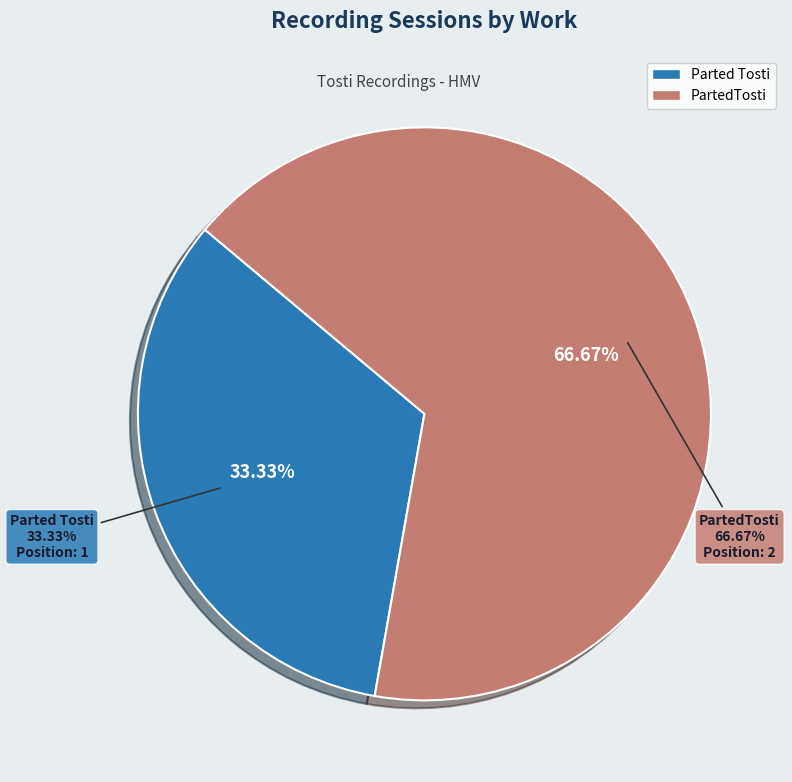

What percentage is NOT represented by Parted Tosti?

66.7%